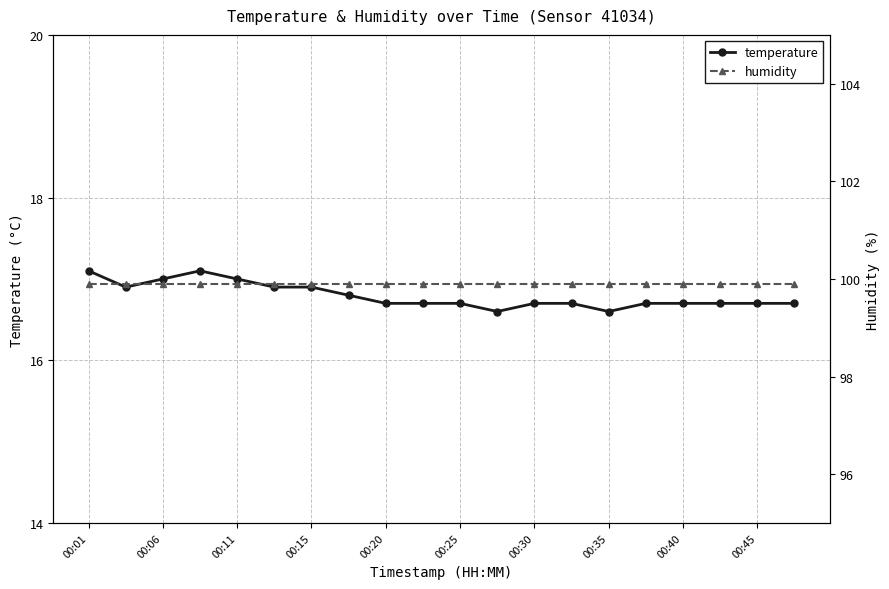

What is the minimum value for temperature?

16.6